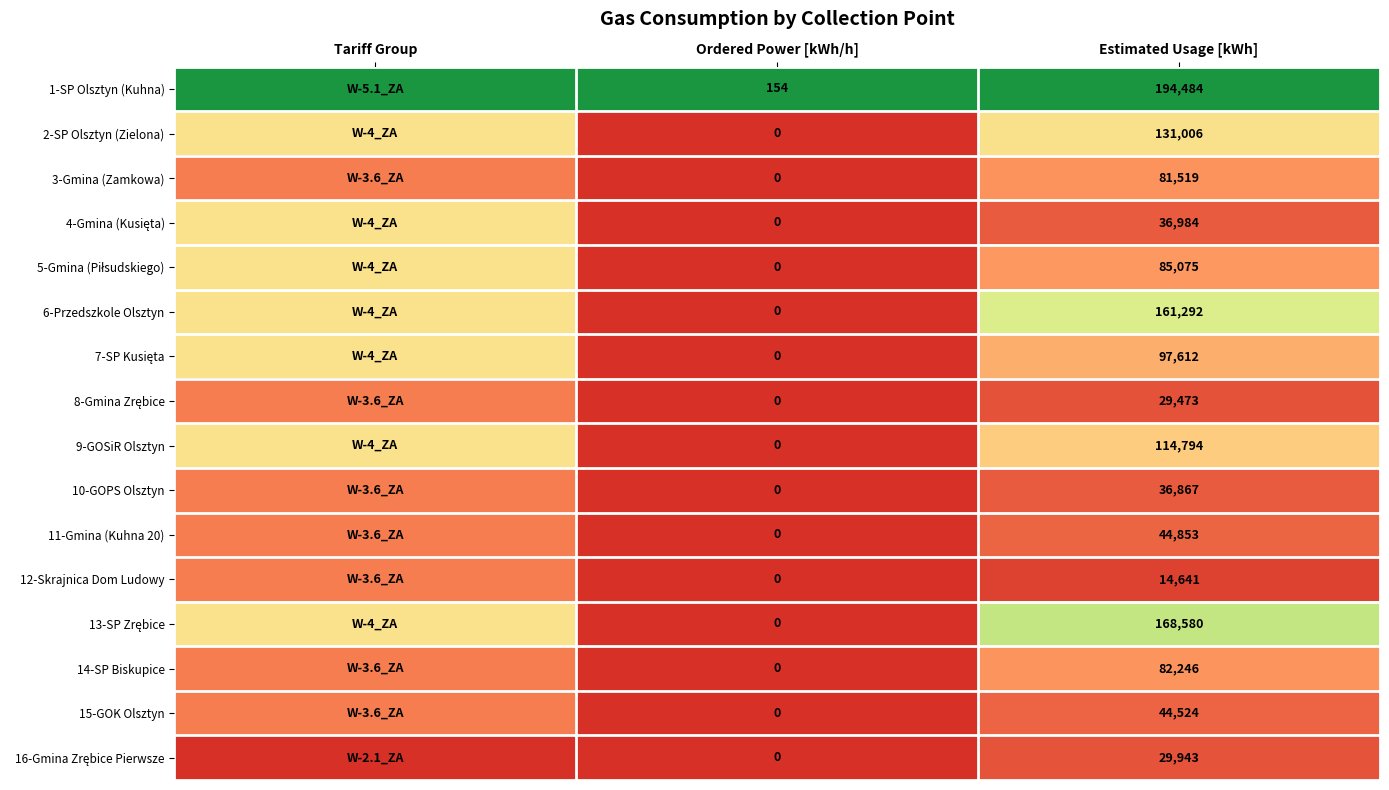

At how many categories does at least one series exceed 0?

3